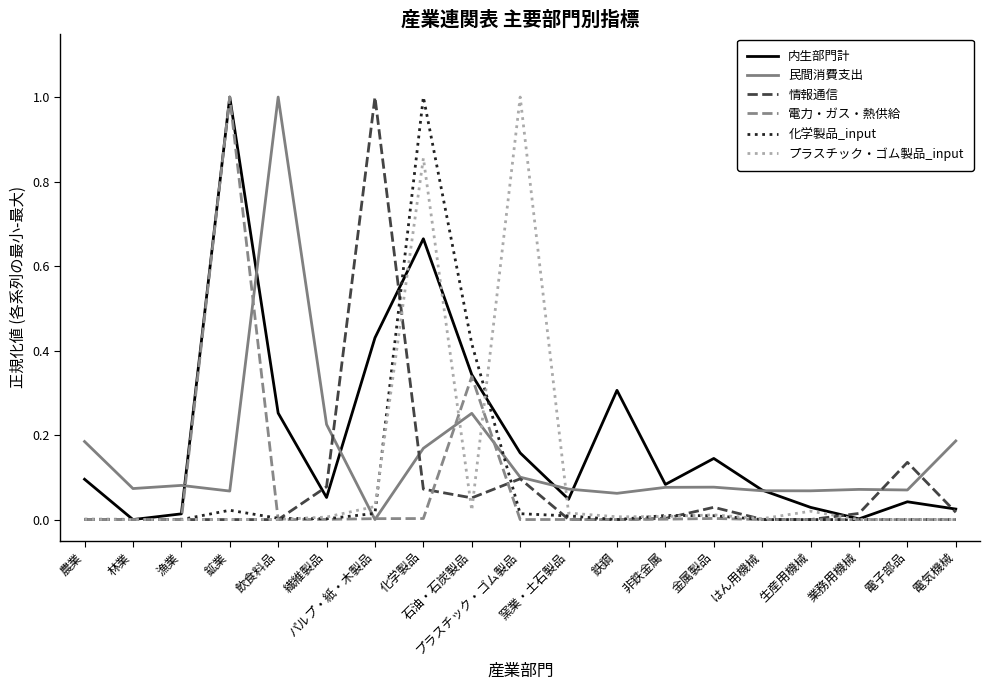

At which category is the sum across all series the highest?

化学製品